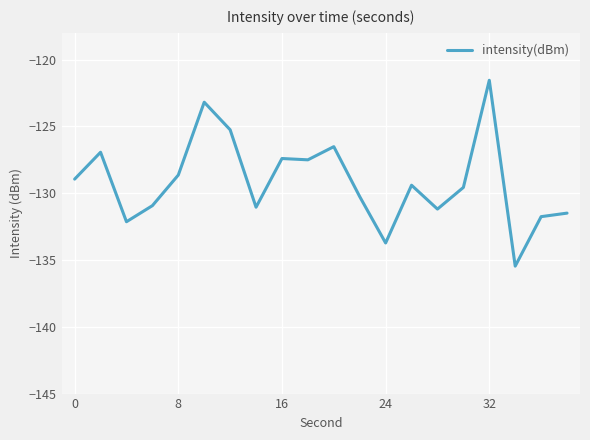

What is the difference between the maximum and minimum values?

13.9